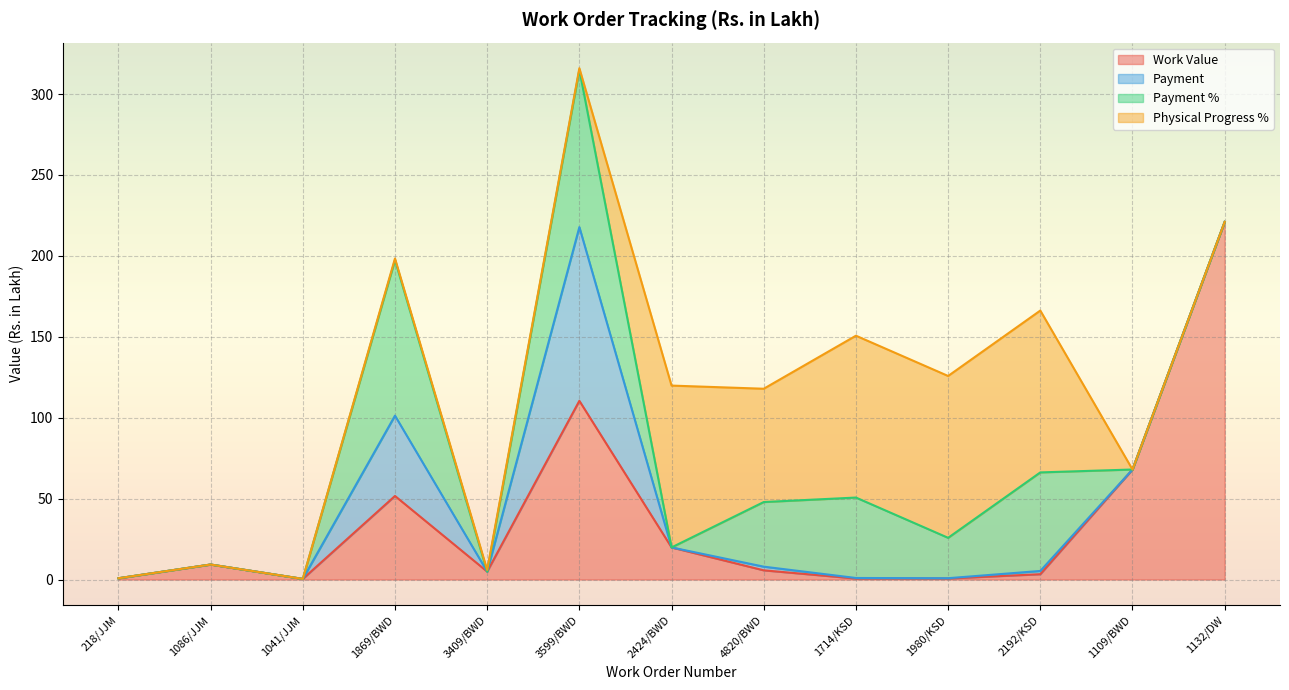

Between which two adjacent categories do Physical Progress % and Work Value first intersect?

3599/BWD and 2424/BWD